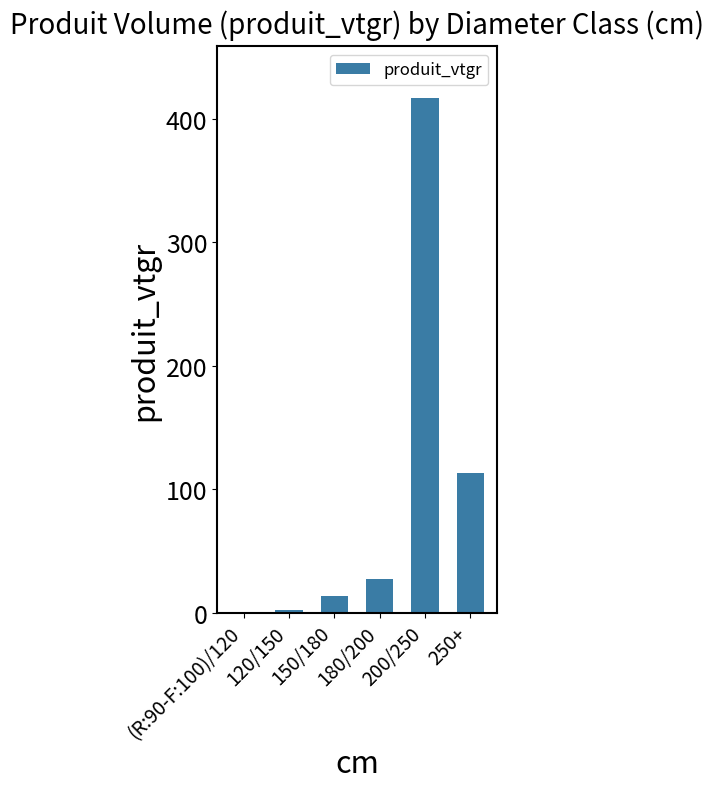

What is the maximum value shown in the chart?

416.8